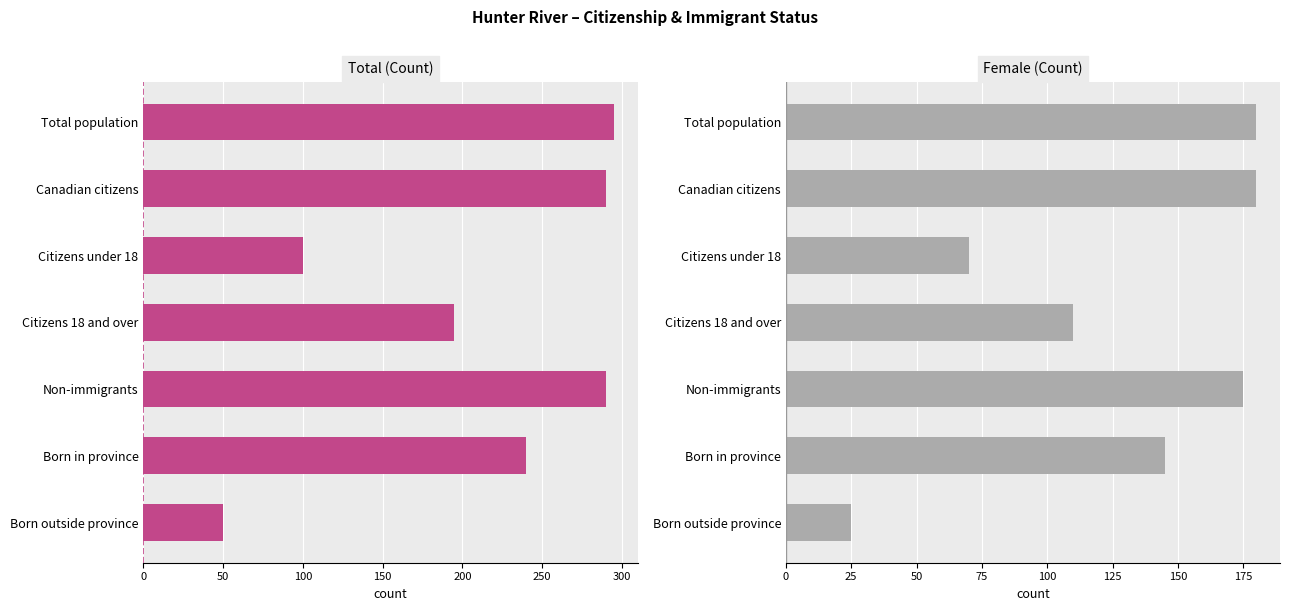

What is the highest value of the Female series?

180